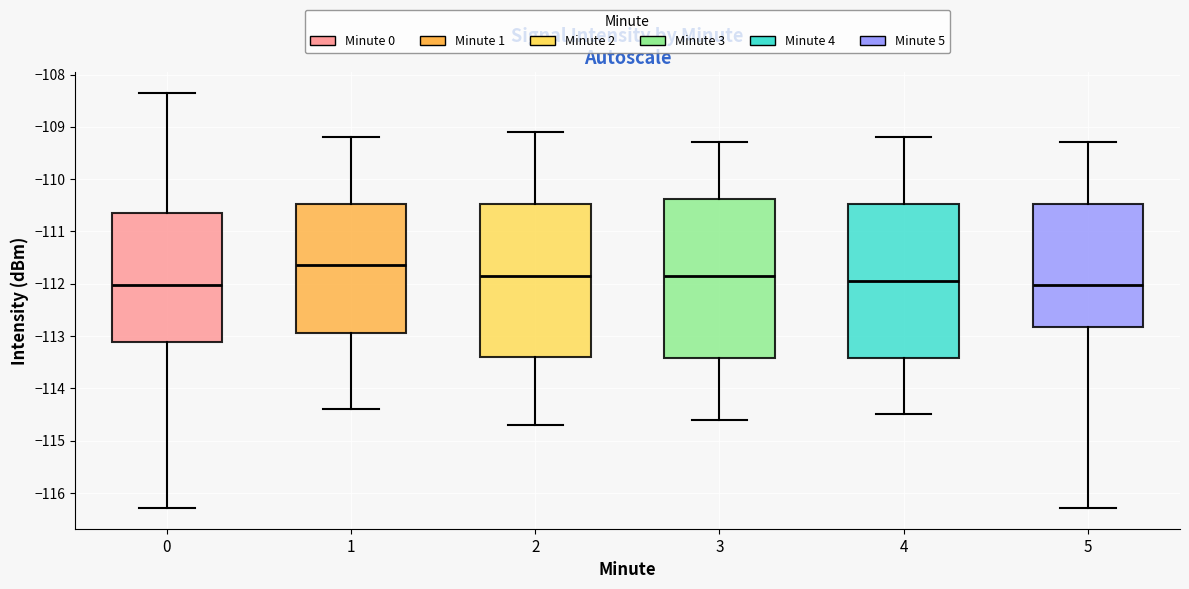

Which box has the highest median line?

1